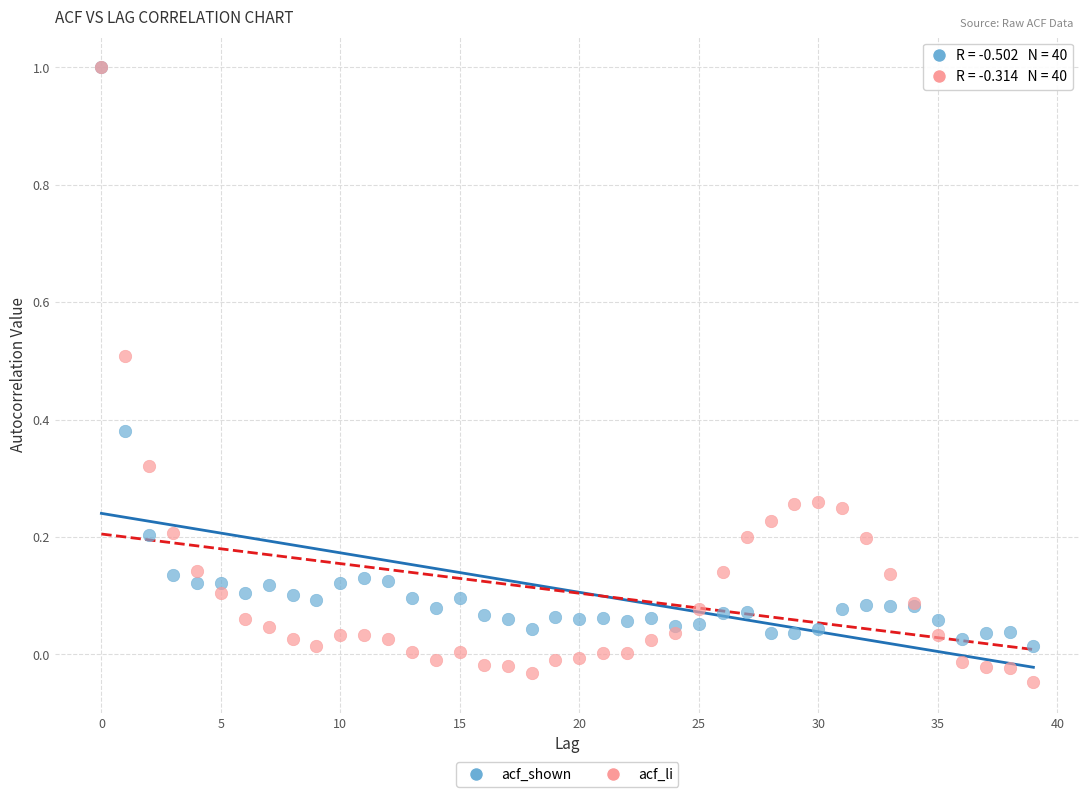

What are all the series names shown in the legend?

acf_shown, acf_li